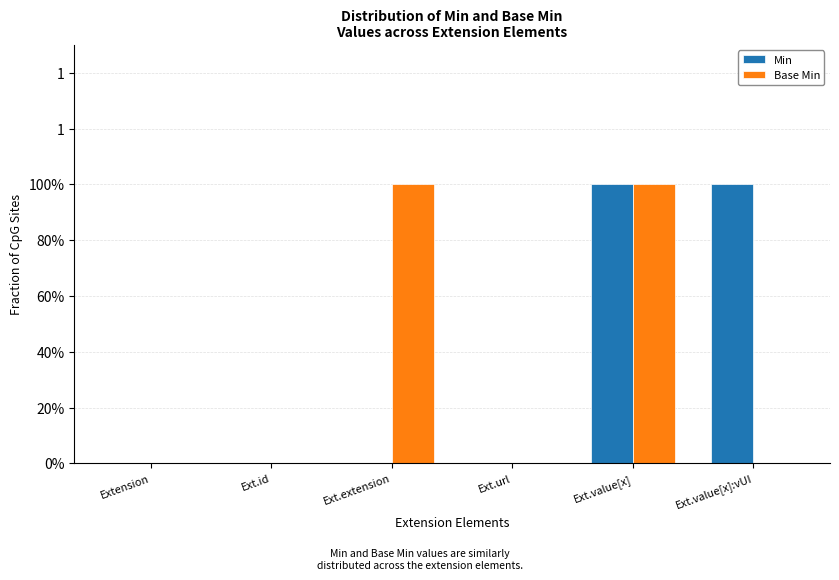

Are the bars horizontal?

No